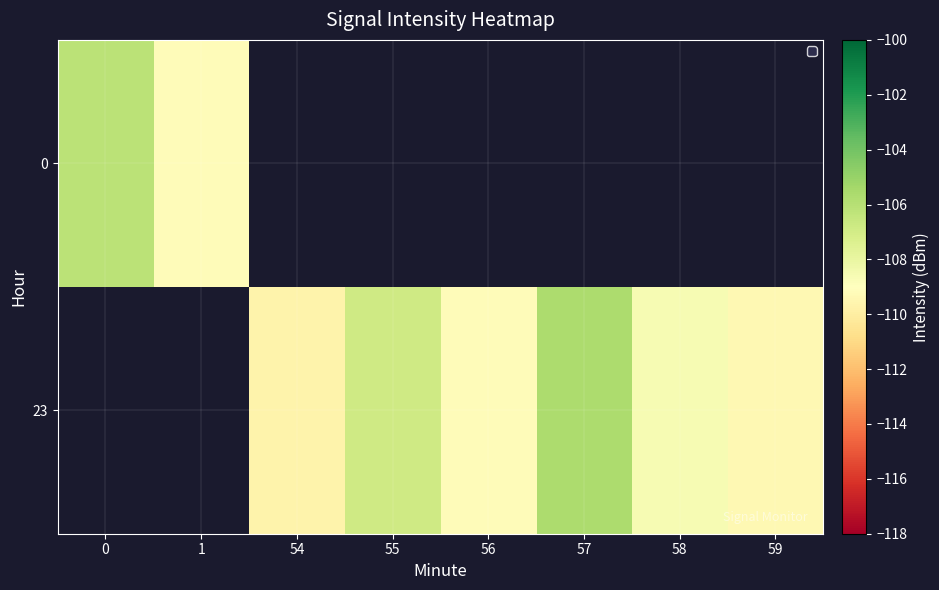

Which has a higher value, 56 or 58?

58